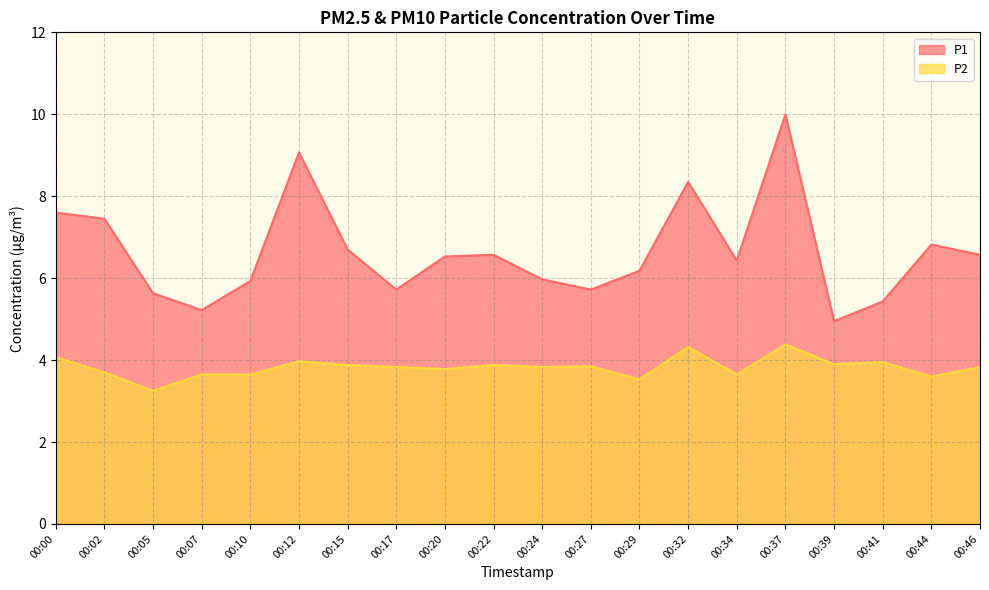

What is the value of the P2 point at the 19th from the left?

3.6